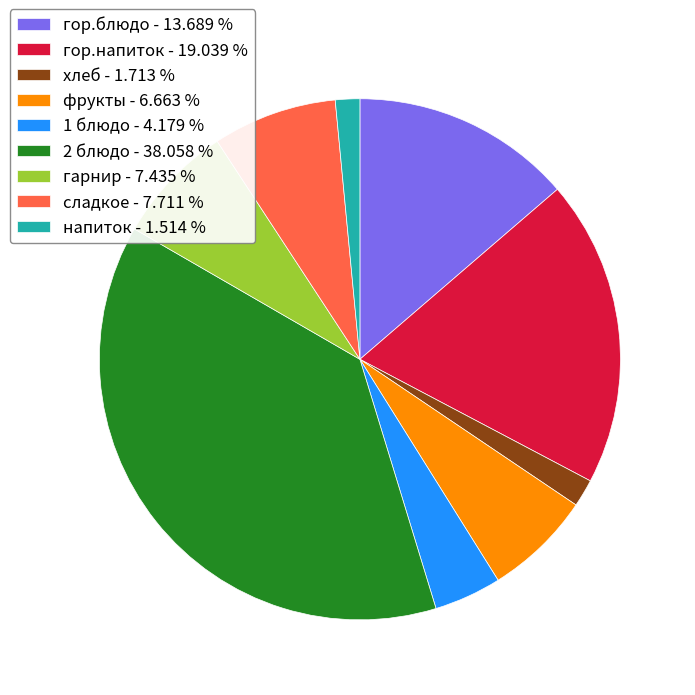

Do фрукты - 6.663 % and хлеб - 1.713 % together represent more than half of the pie?

No